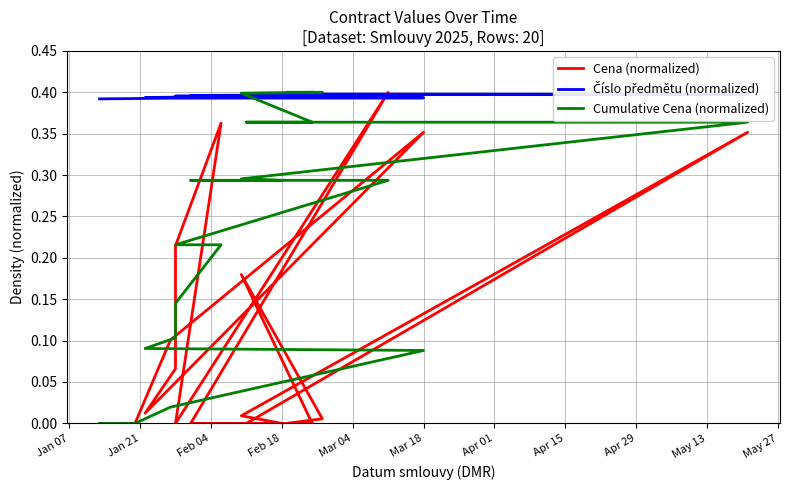

What is the difference between the maximum and second lowest values in the Cumulative Cena (normalized) series?

0.4